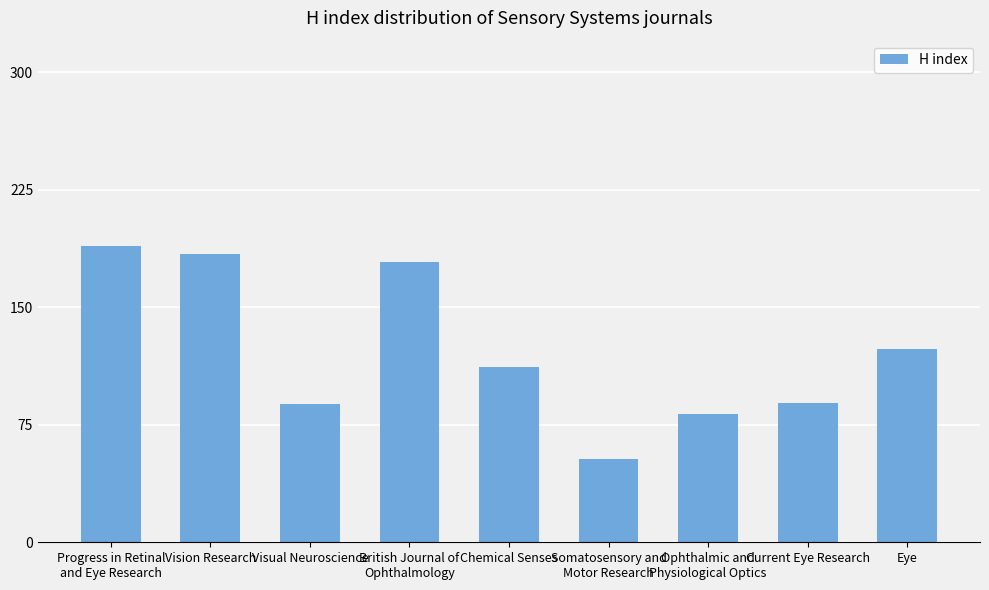

Approximately how many times larger is the value at Progress in Retinal
and Eye Research compared to Ophthalmic and
Physiological Optics?

2.3